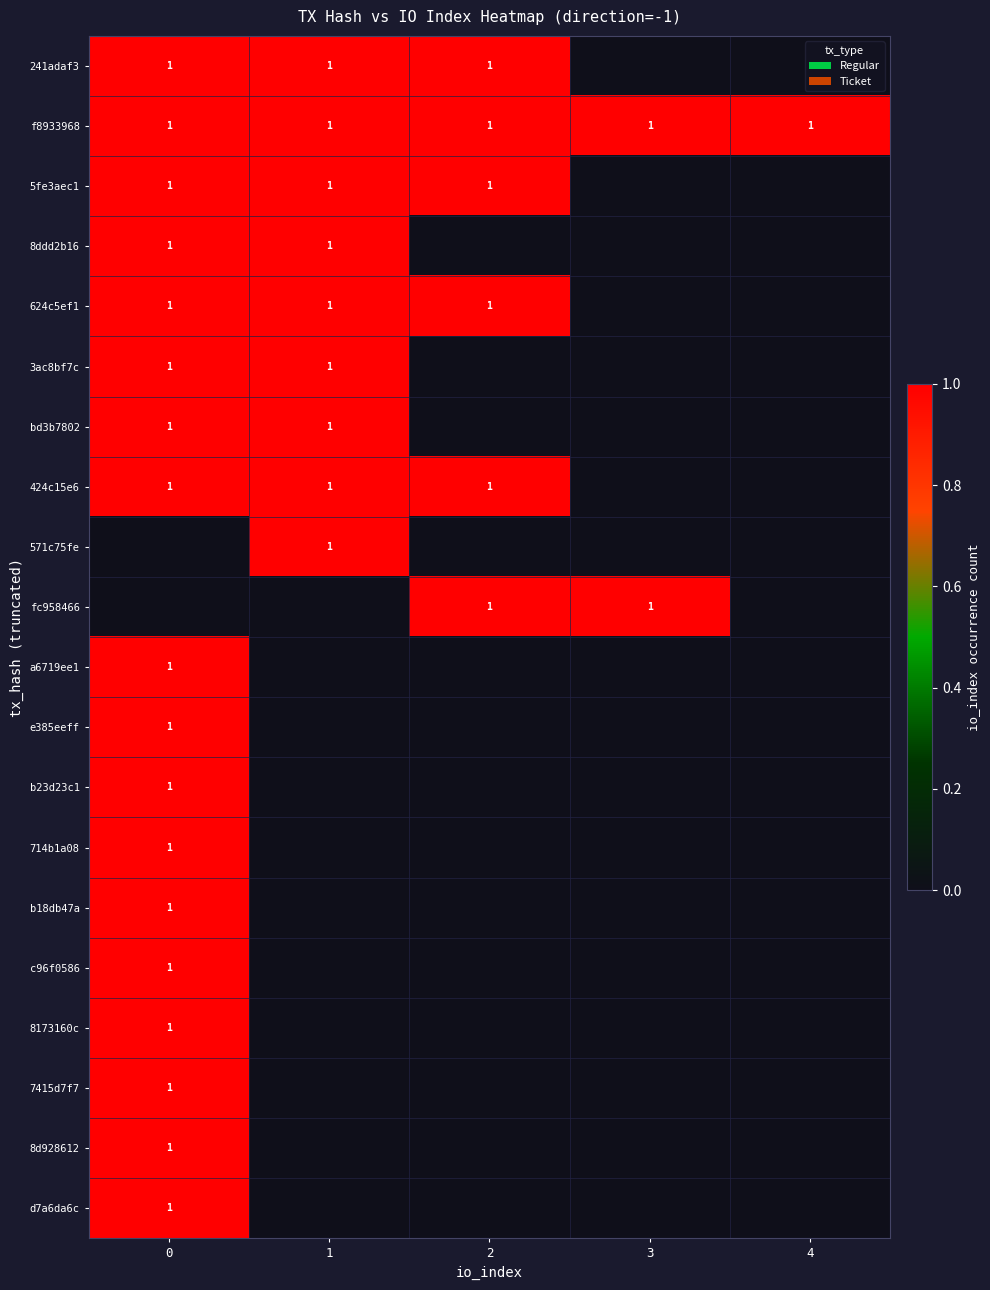

How many categories are shown in the chart?

5